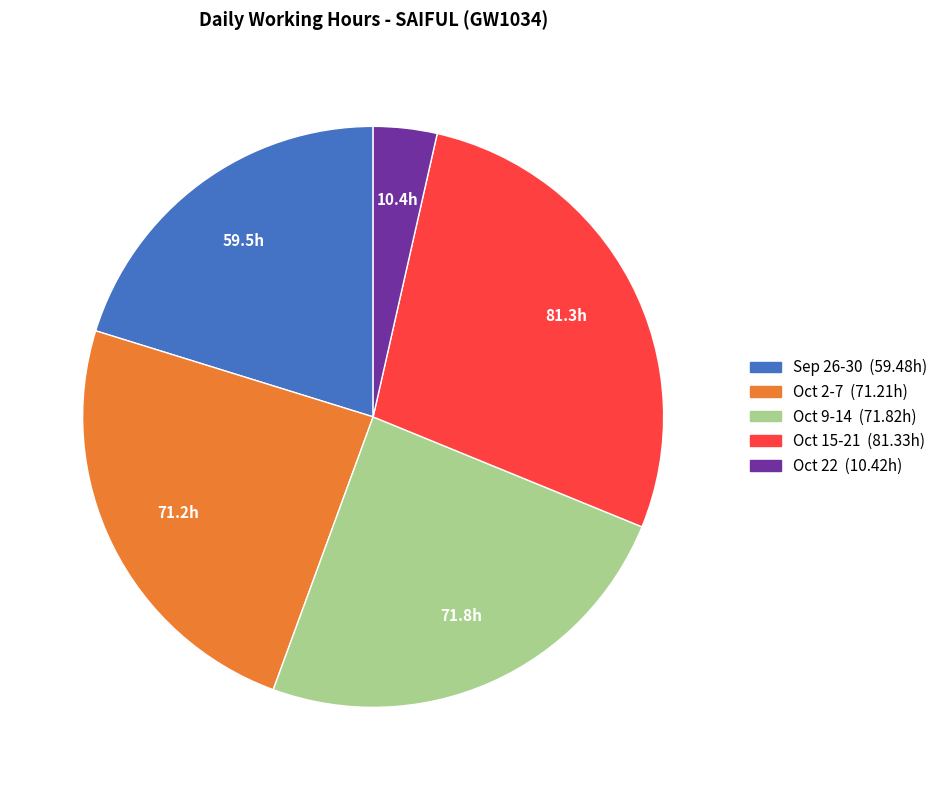

Is there any slice that represents more than half of the pie?

No